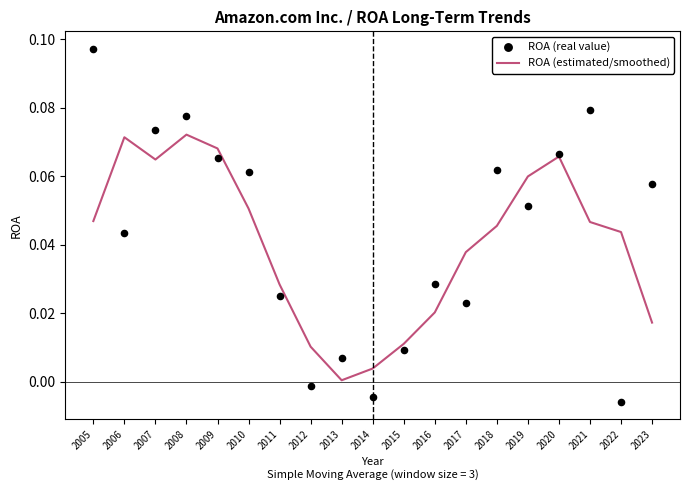

Which series reaches the minimum Y coordinate?

ROA (real value)